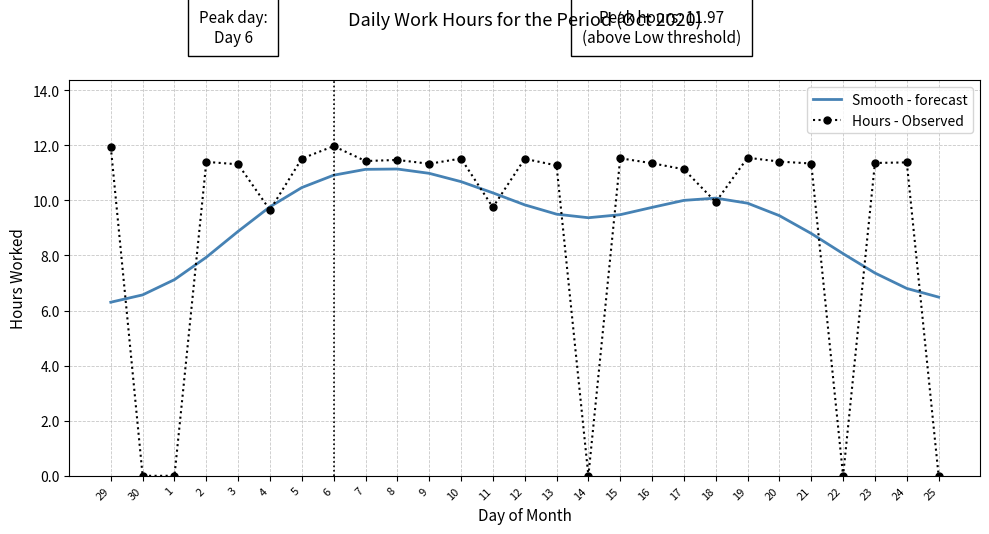

What is the spread (max minus min) of values at 20?

2.0